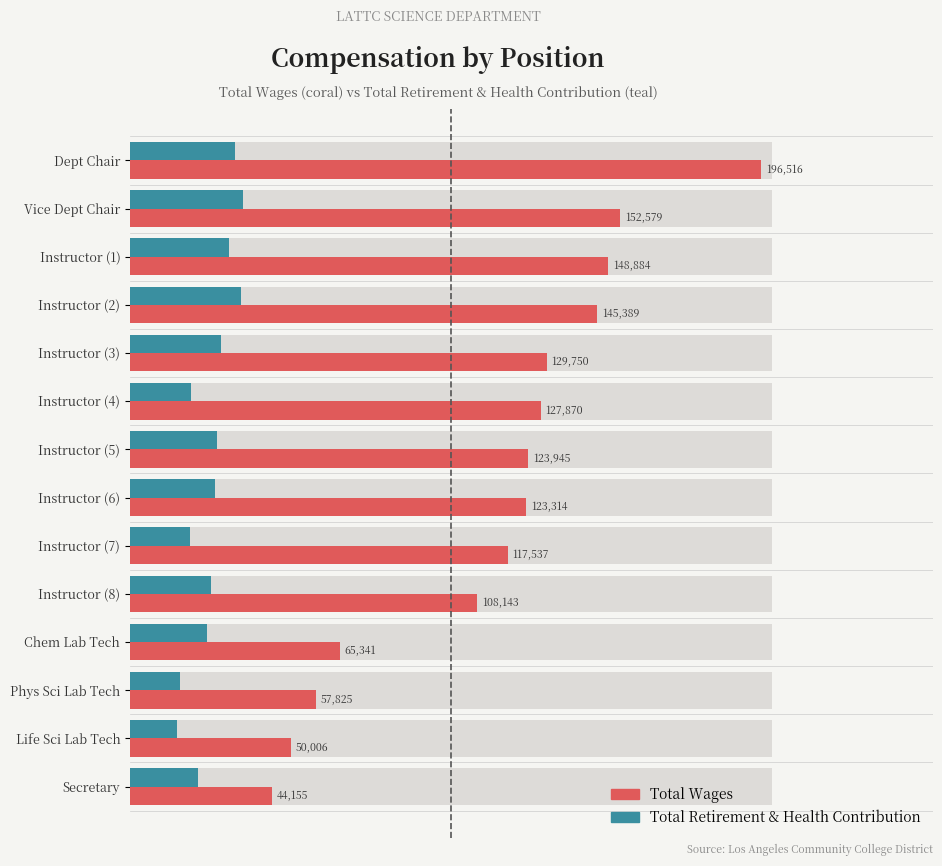

What is the value of the Total Retirement & Health Contribution bar at the 14th from the left?

21146